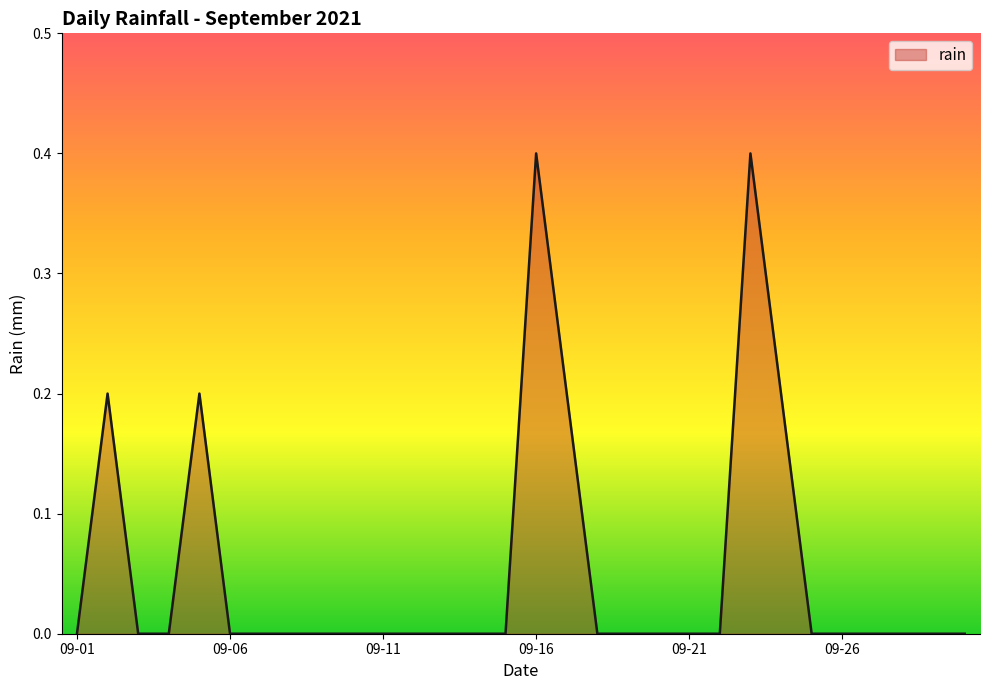

What is the difference between the maximum and minimum values?

0.4